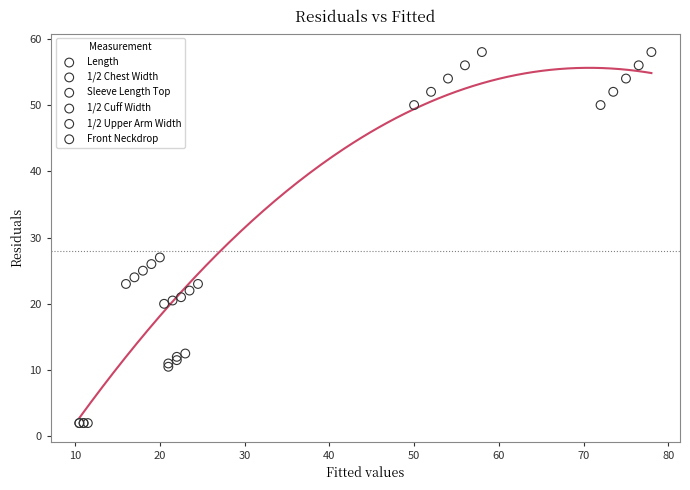

Which series contains the lowest Y value?

Front Neckdrop